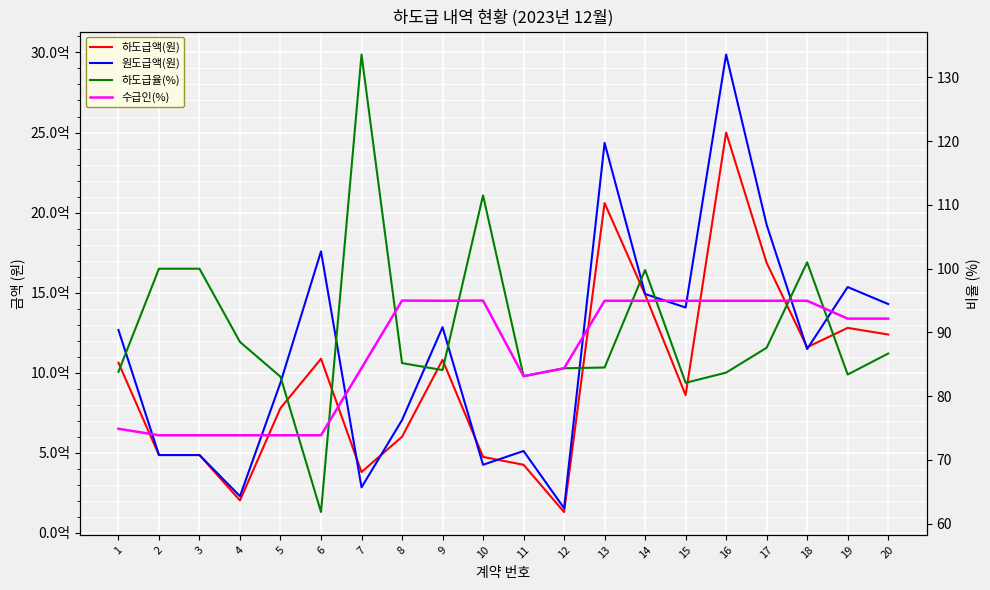

At 8, list the series in order from largest to smallest.

원도급액(원), 하도급액(원), 수급인(%), 하도급율(%)